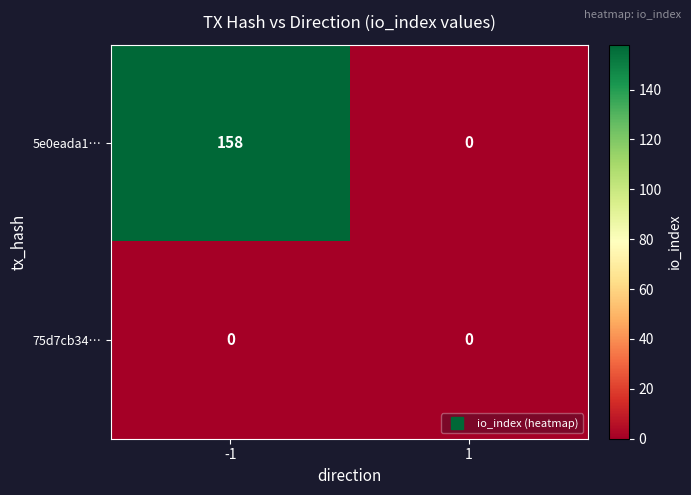

What is the maximum value shown in the chart?

158